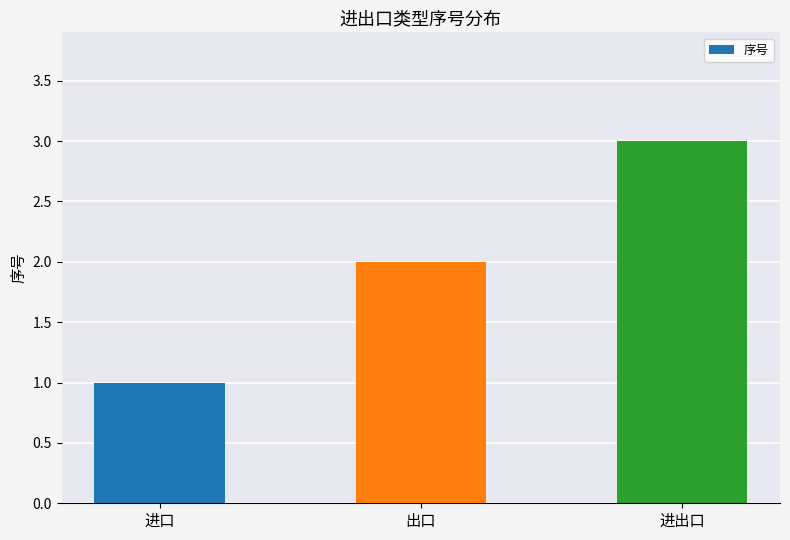

What is the difference between the second highest and minimum values?

1